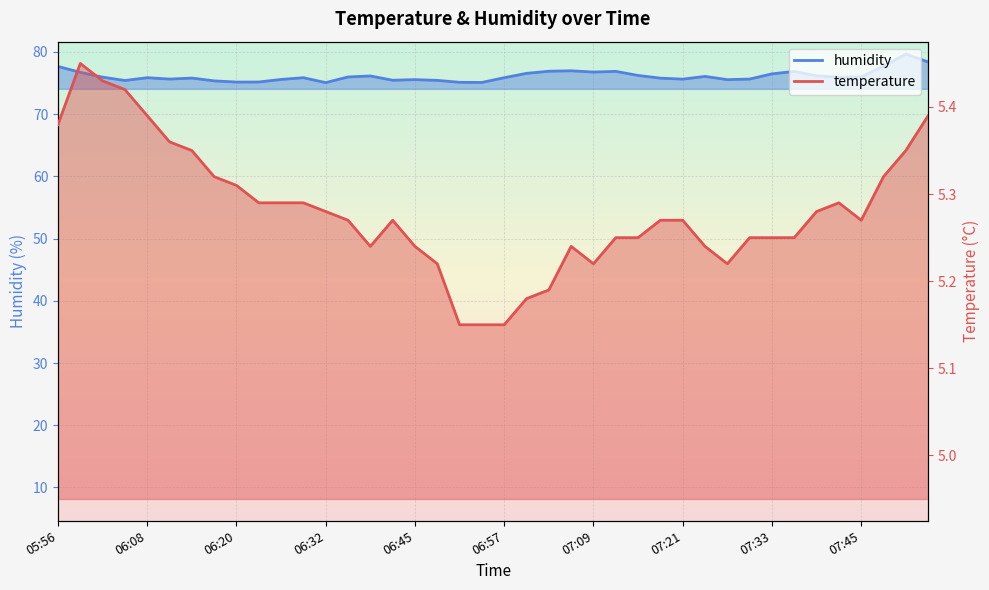

At which label is temperature closest to 5?

06:51